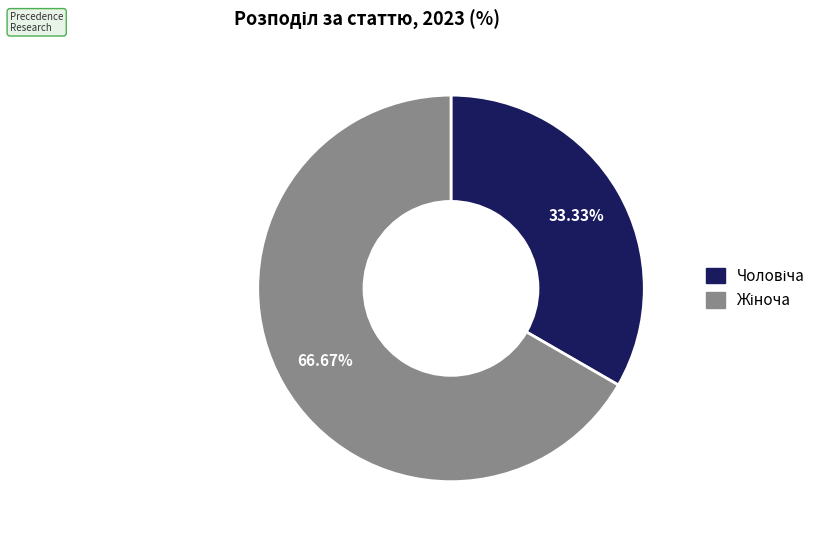

How many segments does this pie chart have?

2